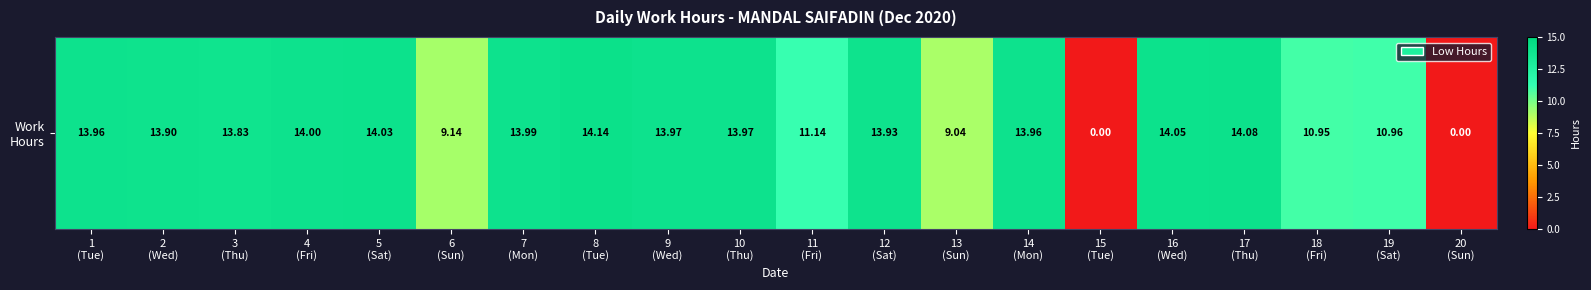

Approximately how many times larger is the value at 1
(Tue) compared to 6
(Sun)?

1.5